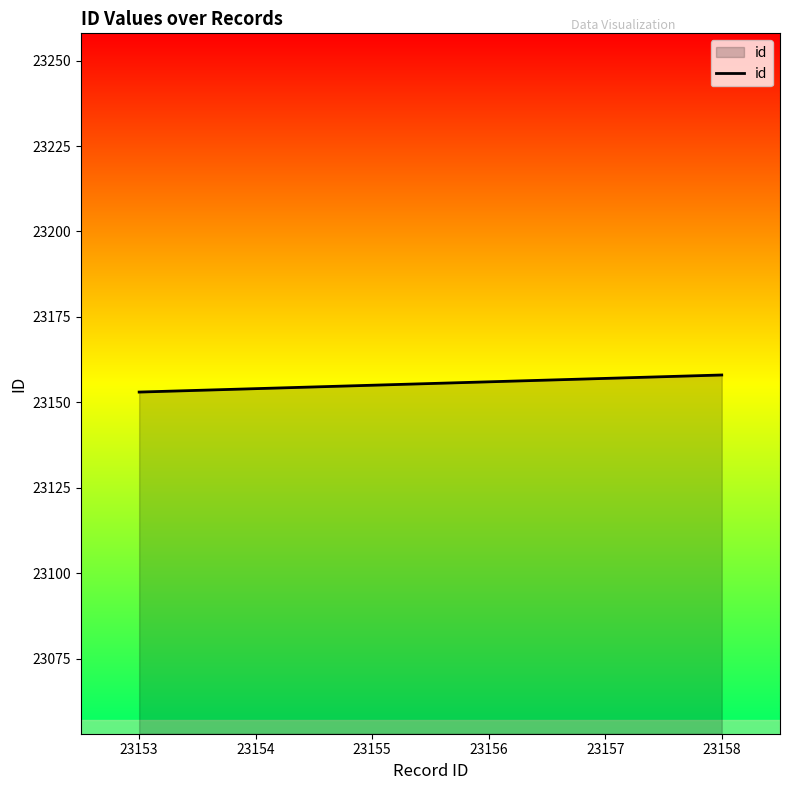

What is the sum of the values at 23156 and 23157?

46313